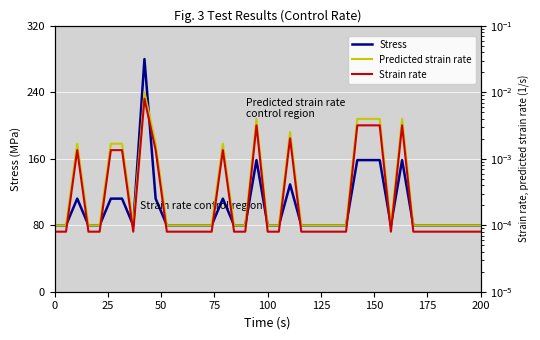

How many series are shown in this chart?

3